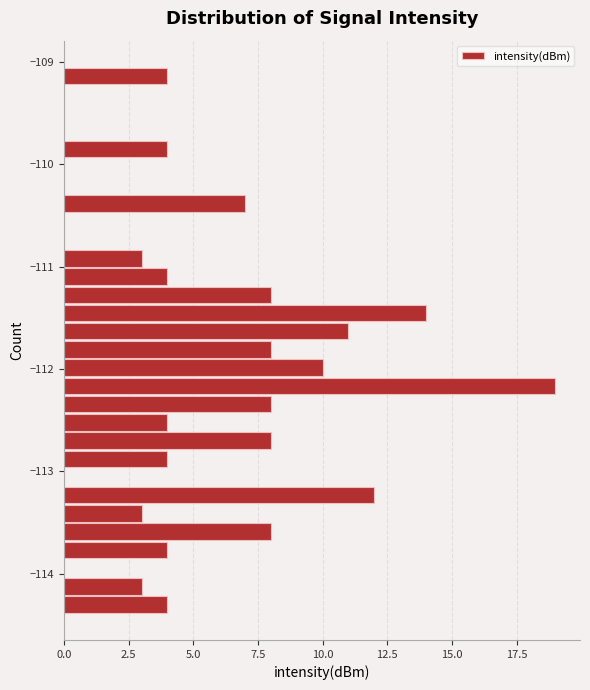

Read against the y-axis, roughly where is the centre of the longest bar?

-112.2